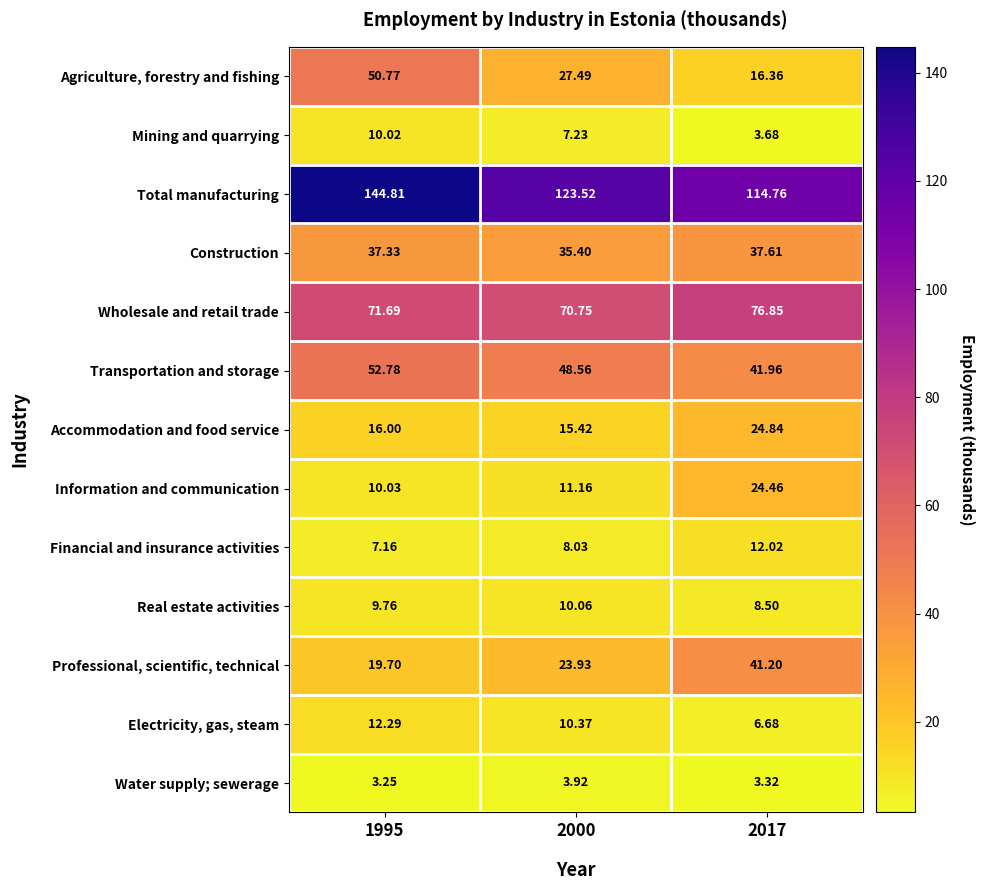

Which series has the largest total across all categories?

Total manufacturing